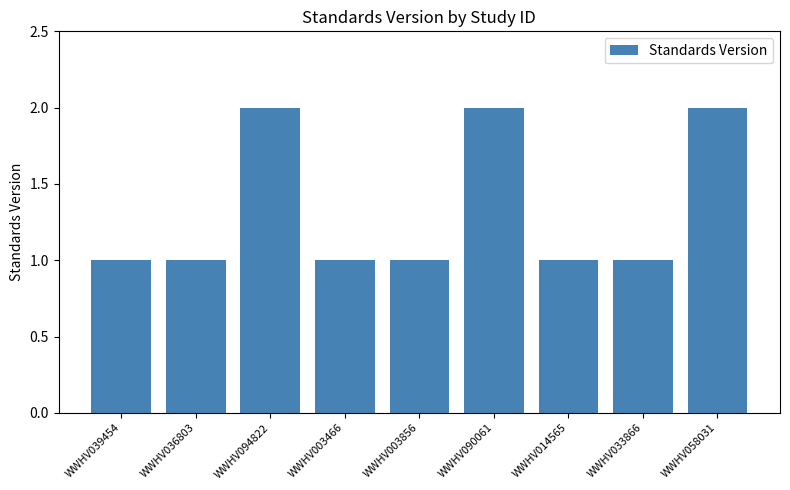

Which has a higher value, WWHV003466 or WWHV058031?

WWHV058031